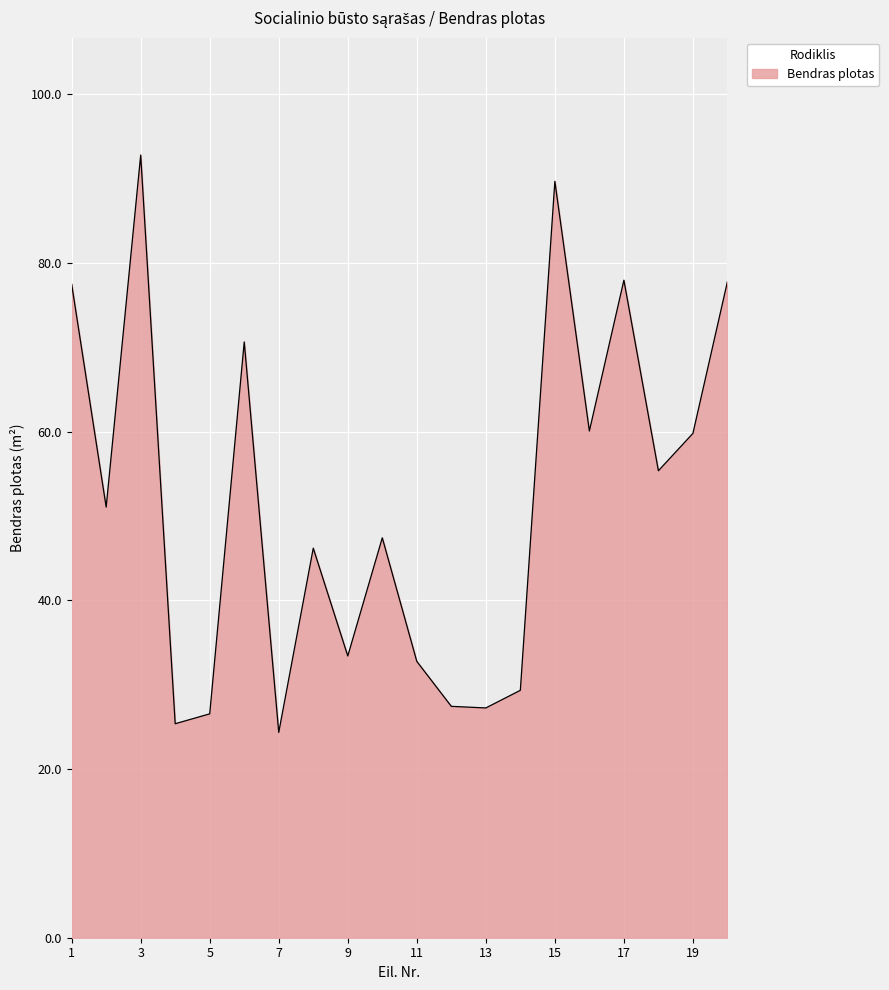

What is the difference between the maximum and minimum values?

68.4